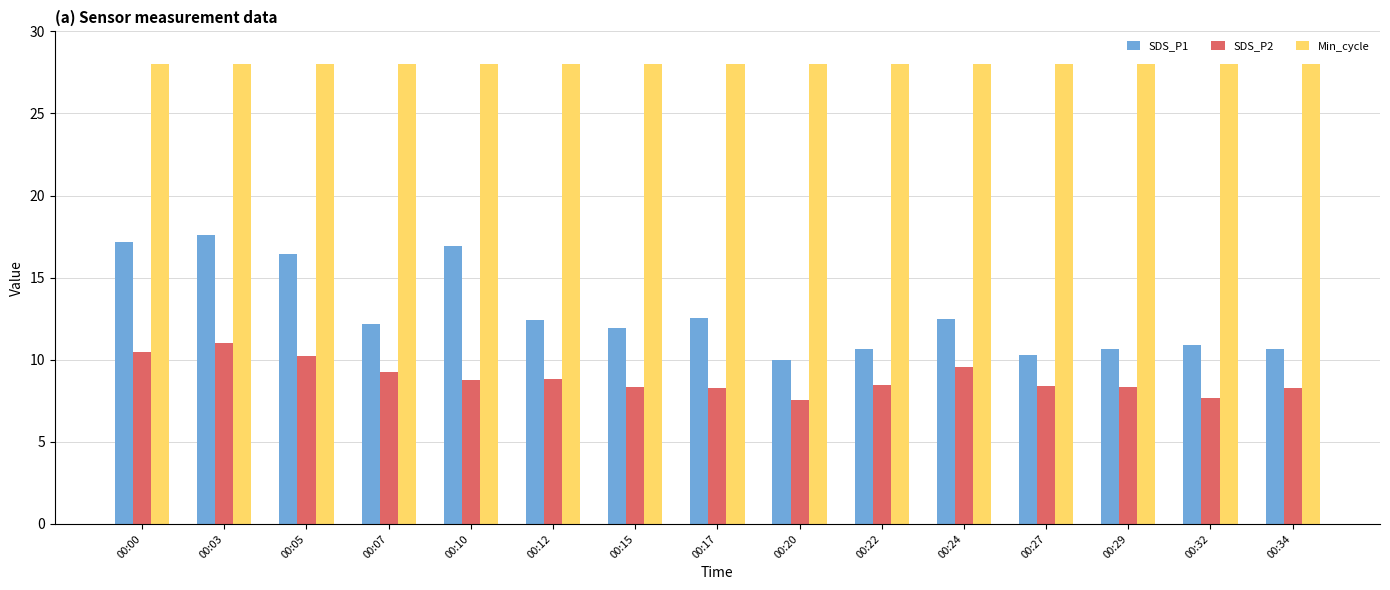

What is the approximate value of Min_cycle at 00:34?

28.0